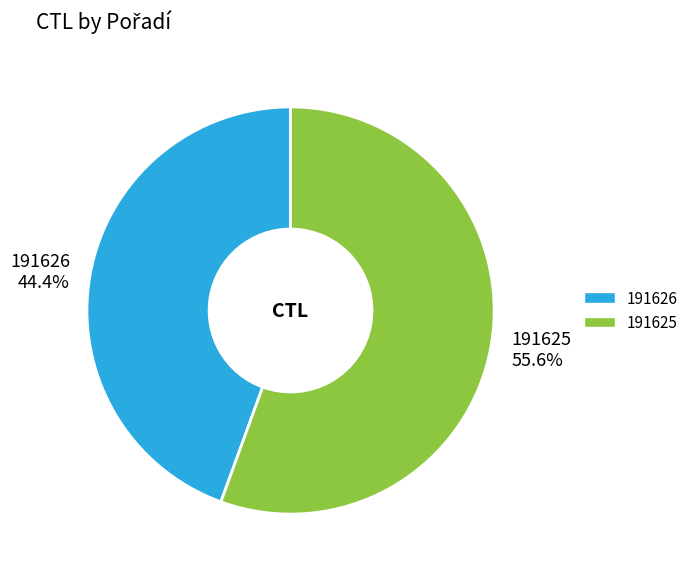

Combined, what portion of the pie is 191625 and 191626?

100.0%